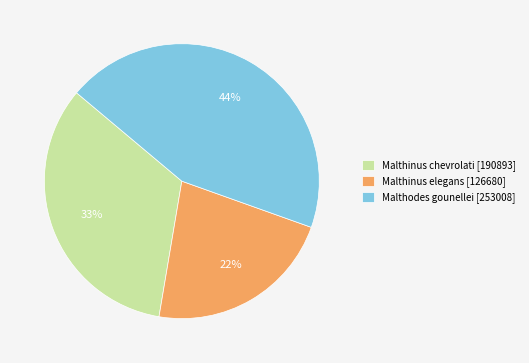

To the nearest percent, what is the average slice percentage?

33%